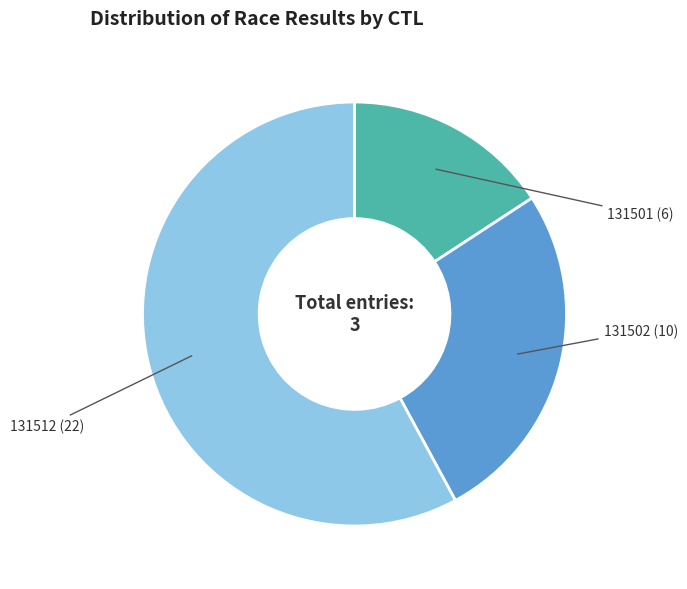

Combined, do 131502 and 131501 account for over 50%?

No